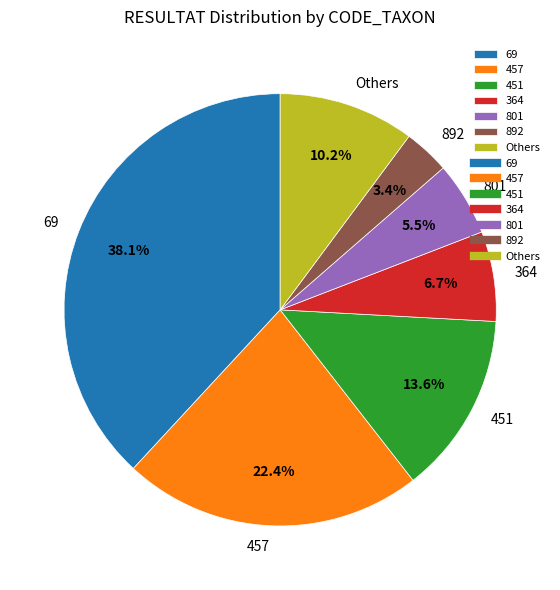

Is it true that 69 is 47% of the pie?

False